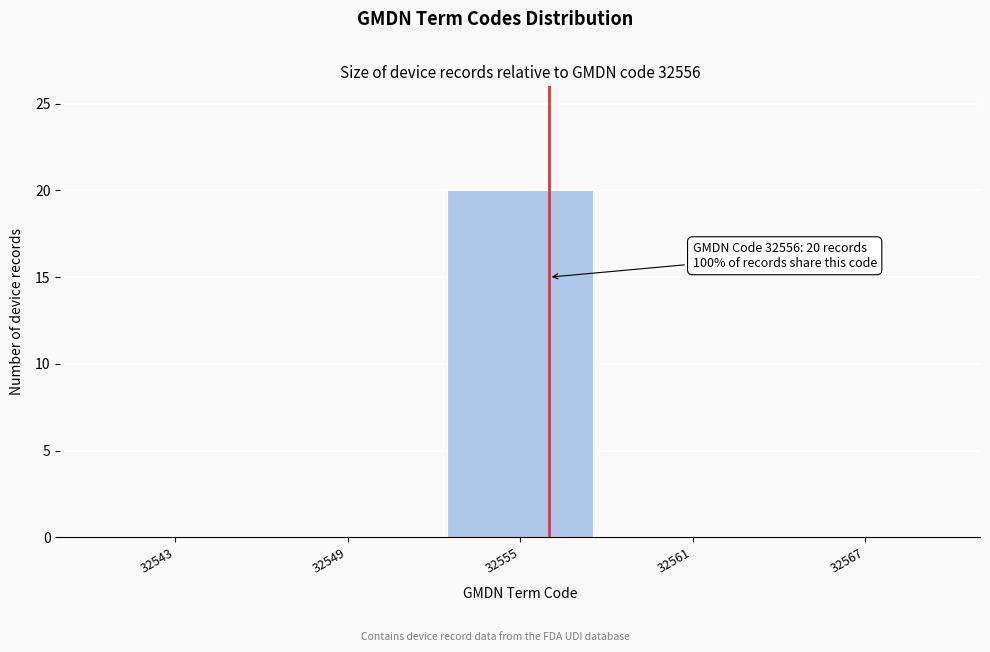

Over which range of the x-axis is the bar tallest?

32552 to 32558